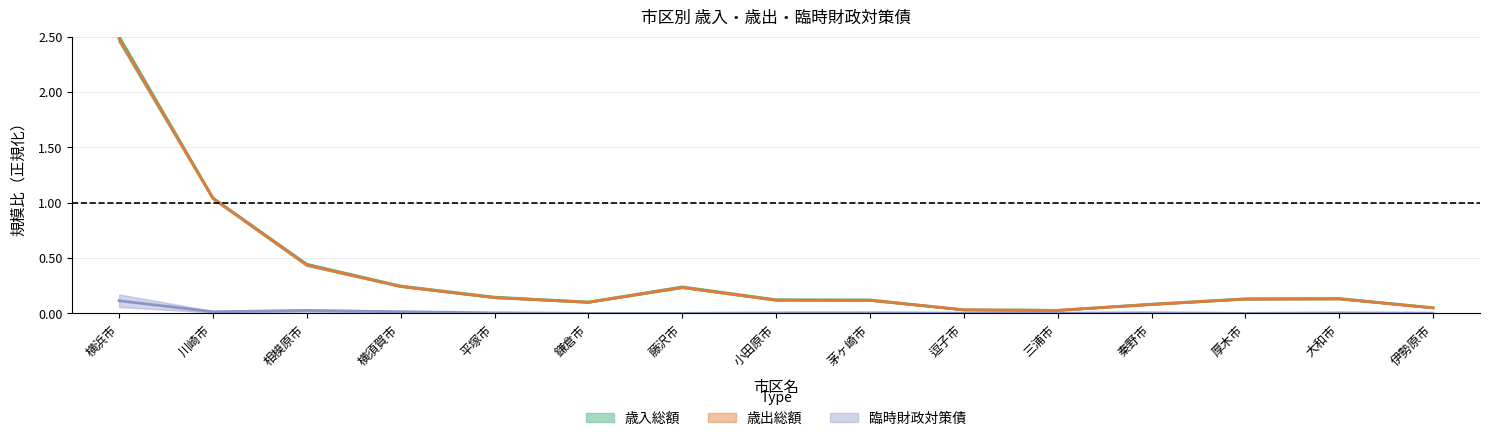

Reading left to right, extract all data points from this chart.

歳入総額: 2.5	1.0	0.4	0.2	0.1	0.1	0.2	0.1	0.1	0.0	0.0	0.1	0.1	0.1	0.1
歳出総額: 2.5	1.0	0.4	0.2	0.1	0.1	0.2	0.1	0.1	0.0	0.0	0.1	0.1	0.1	0.0
臨時財政対策債: 0.1	0.0	0.0	0.0	0.0	0.0	0.0	0.0	0.0	0.0	0.0	0.0	0.0	0.0	0.0